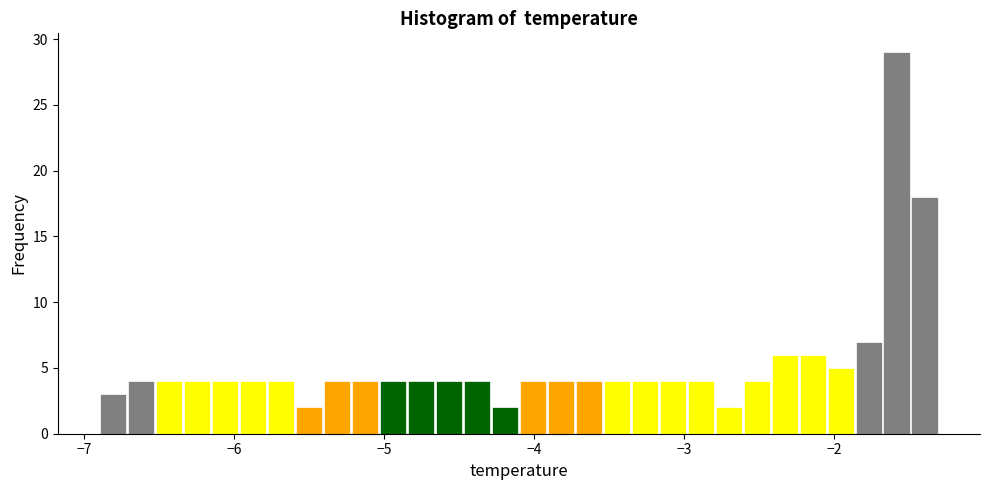

Read against the x-axis, roughly where is the centre of the tallest bar?

-1.6